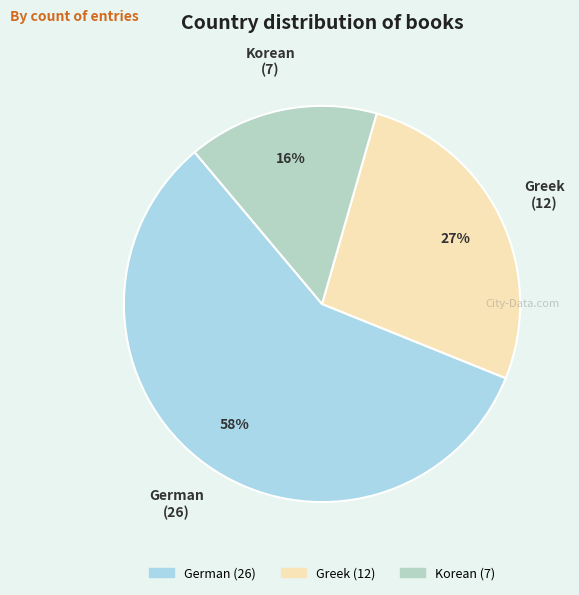

Which category has the biggest portion of the pie?

German